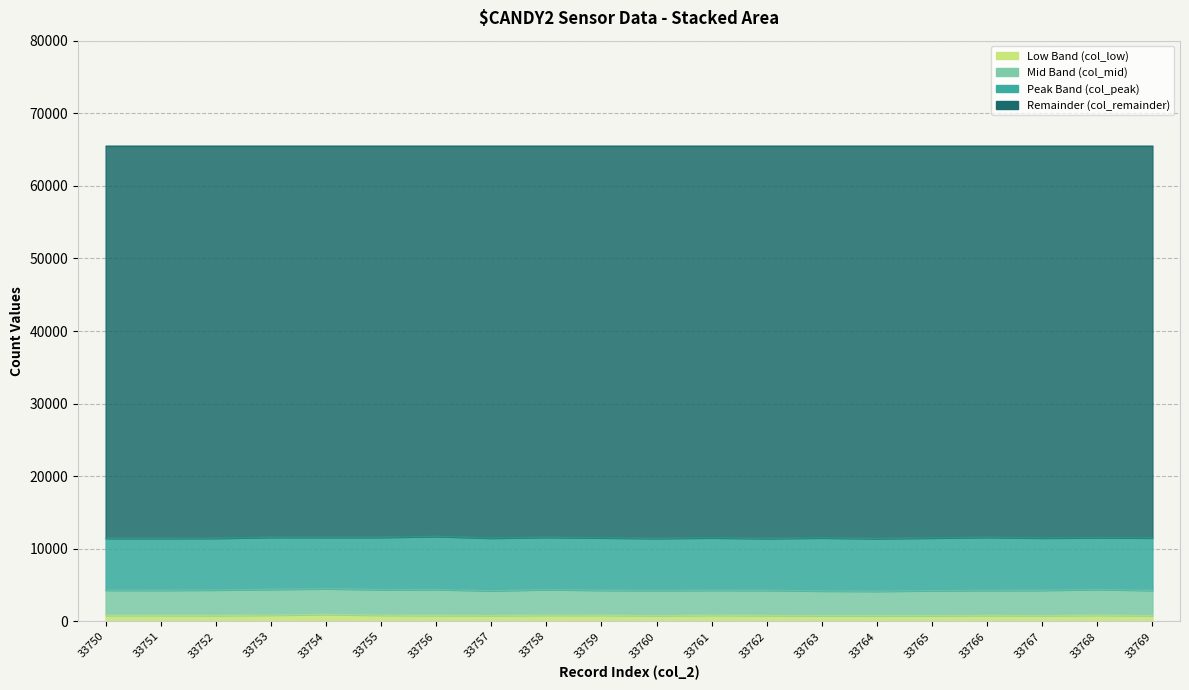

Does the chart display data point markers on the line(s)?

No